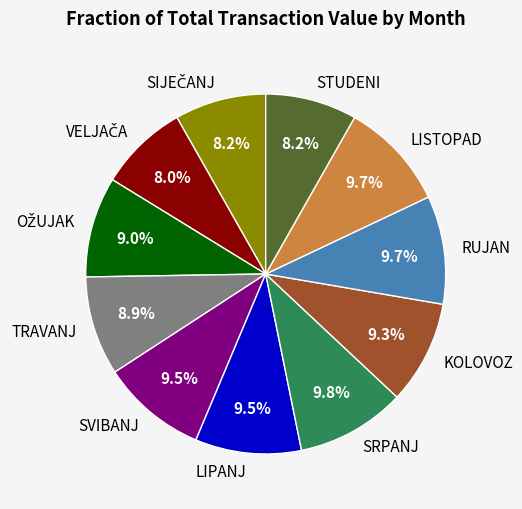

Which has a higher value, KOLOVOZ or STUDENI?

KOLOVOZ